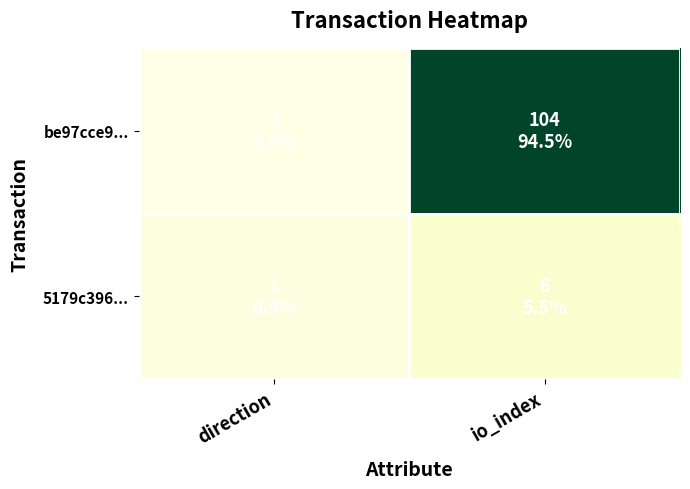

How many distinct data groups are displayed?

2